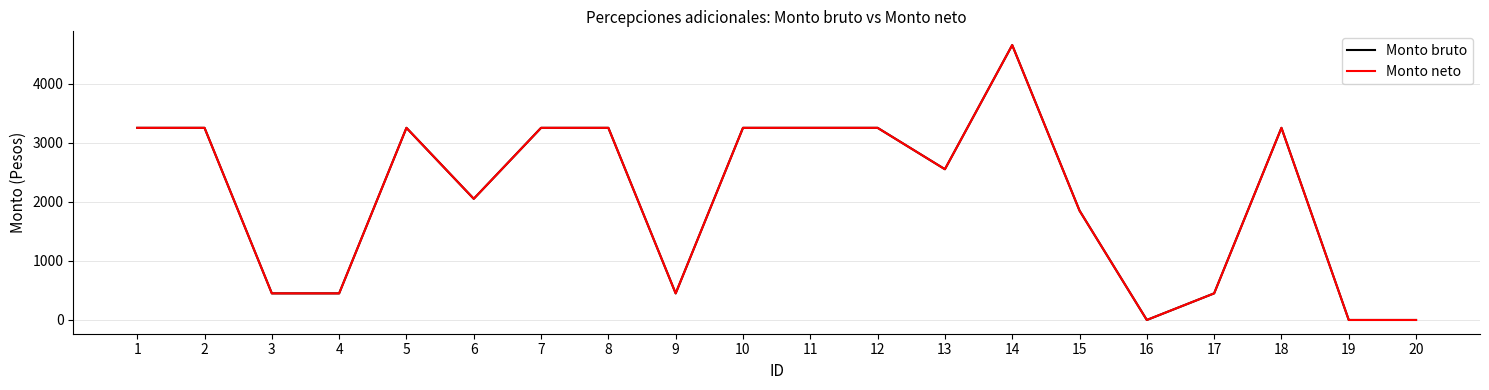

The Monto bruto series shows 4789 at 11. True or false?

False